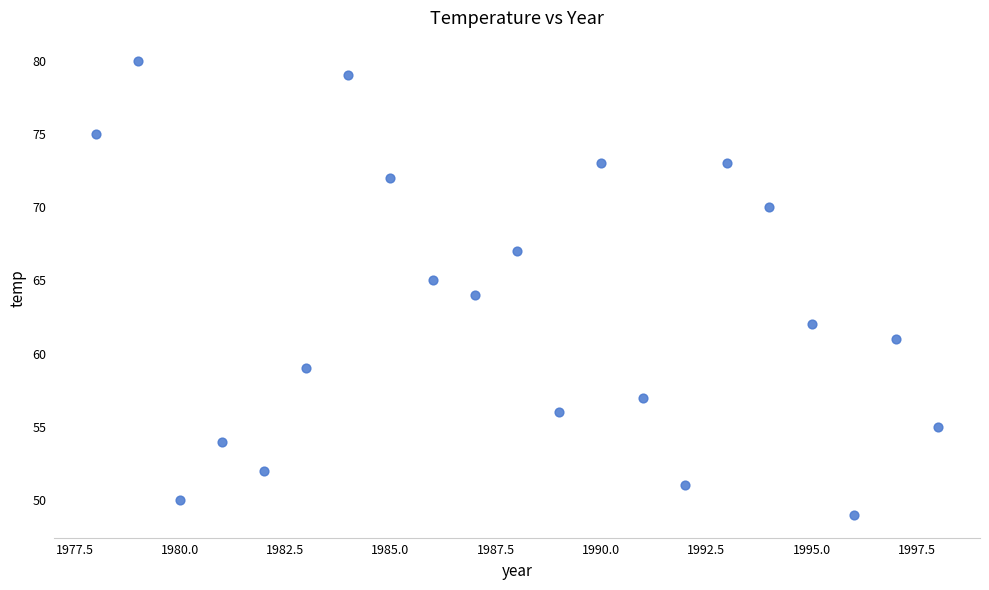

What is the range of Y values (max minus min)?

31